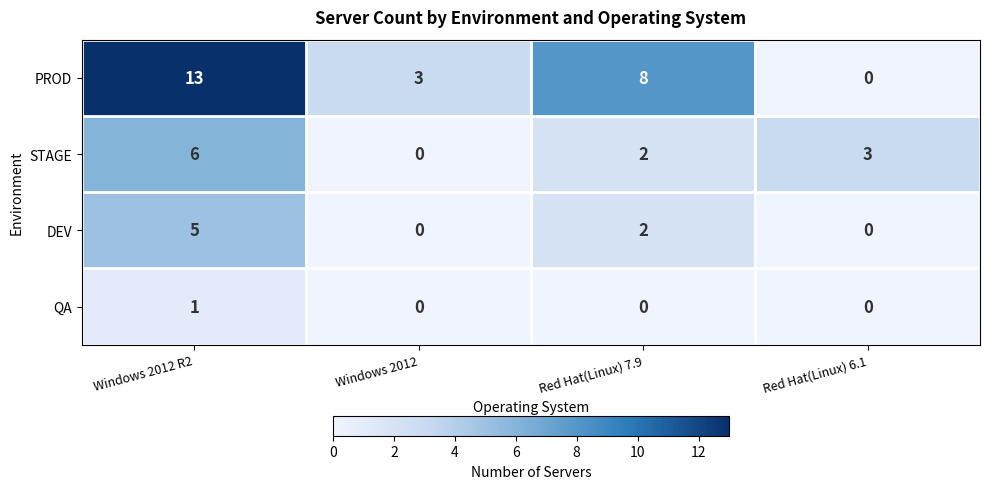

How many distinct data groups are displayed?

4